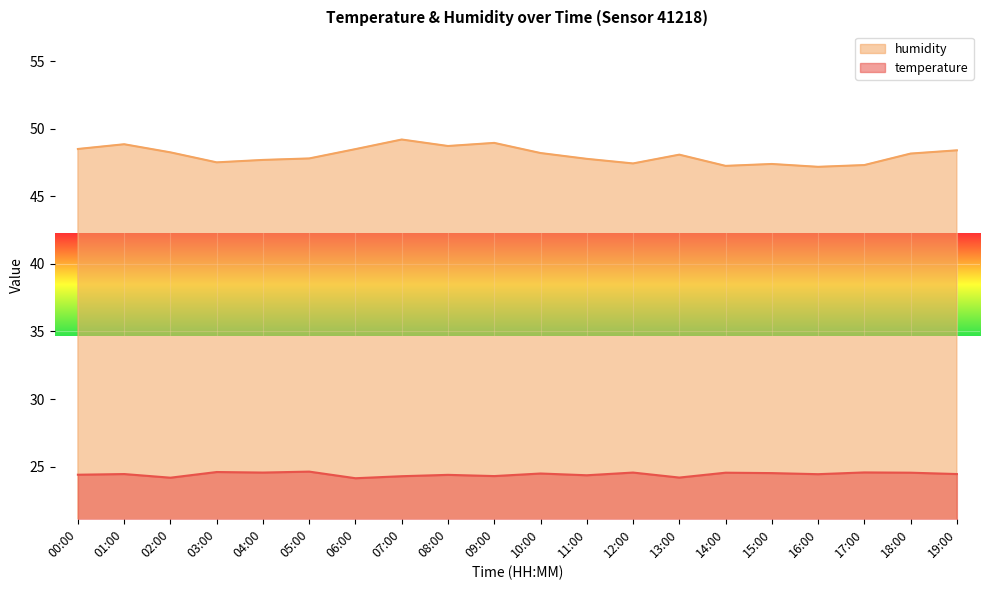

What is the difference between the highest and lowest values at 15:00?

22.9